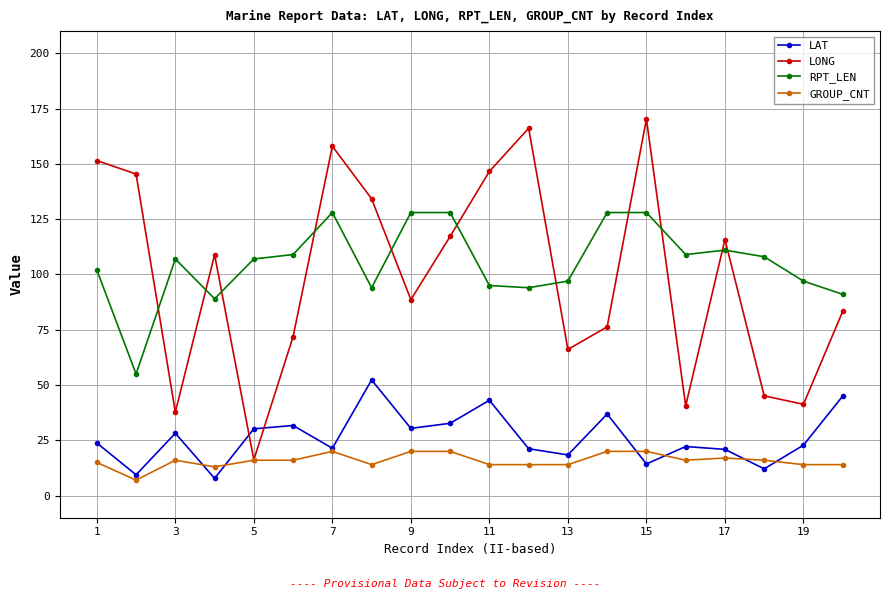

At how many categories does at least one series exceed 63?

20